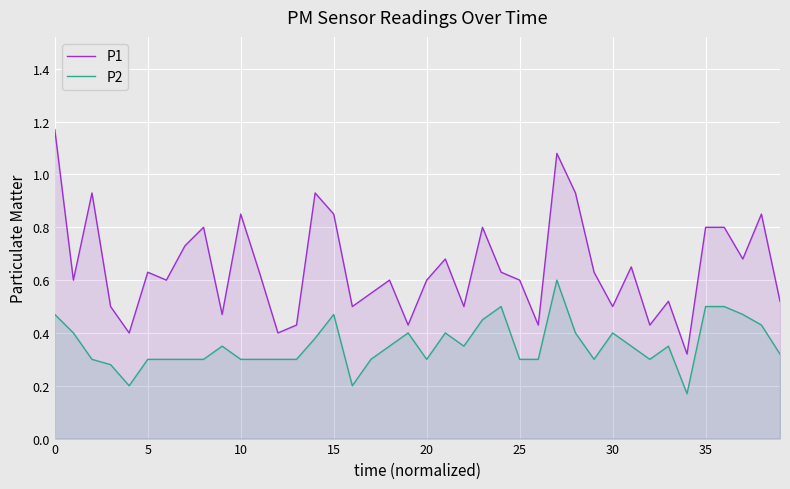

True or false: P1 has more than 0 points higher than both neighbors.

True